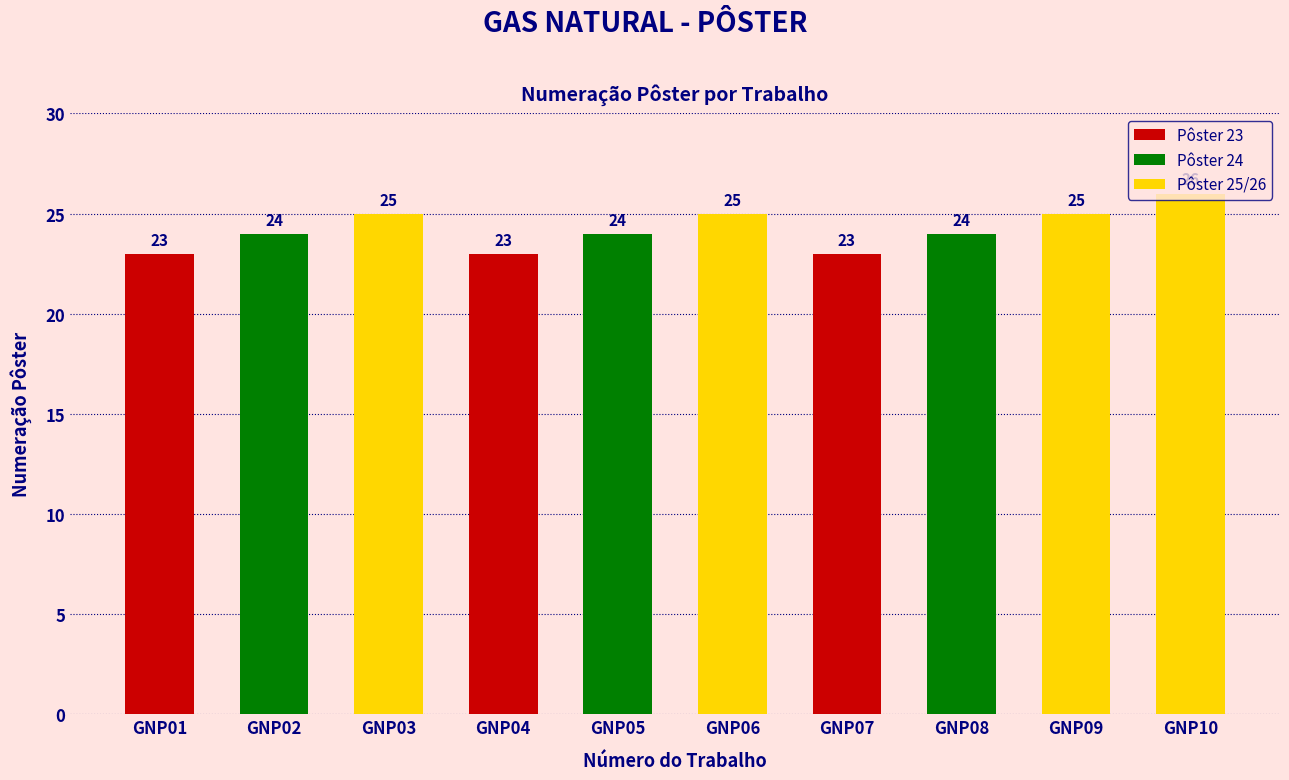

Is it true that the value at GNP05 is 24?

True